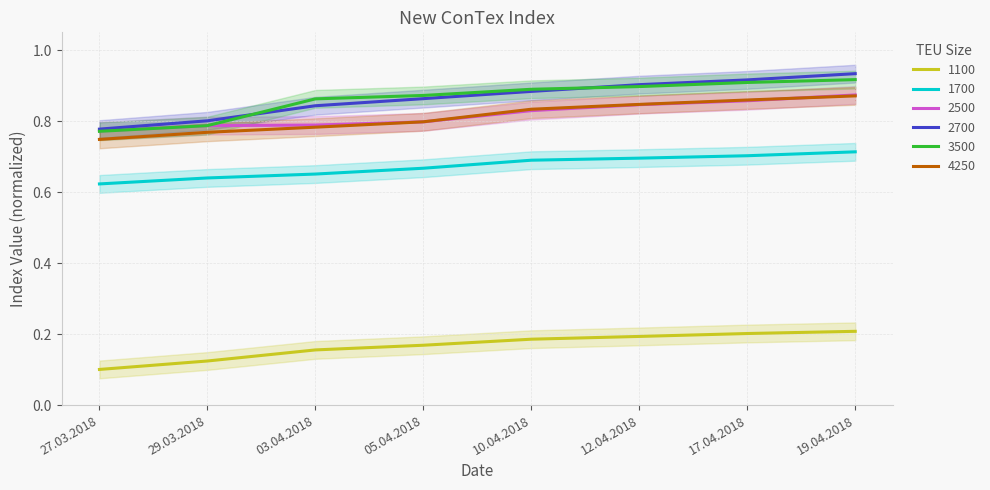

At which label is 2700 closest to 0?

27.03.2018